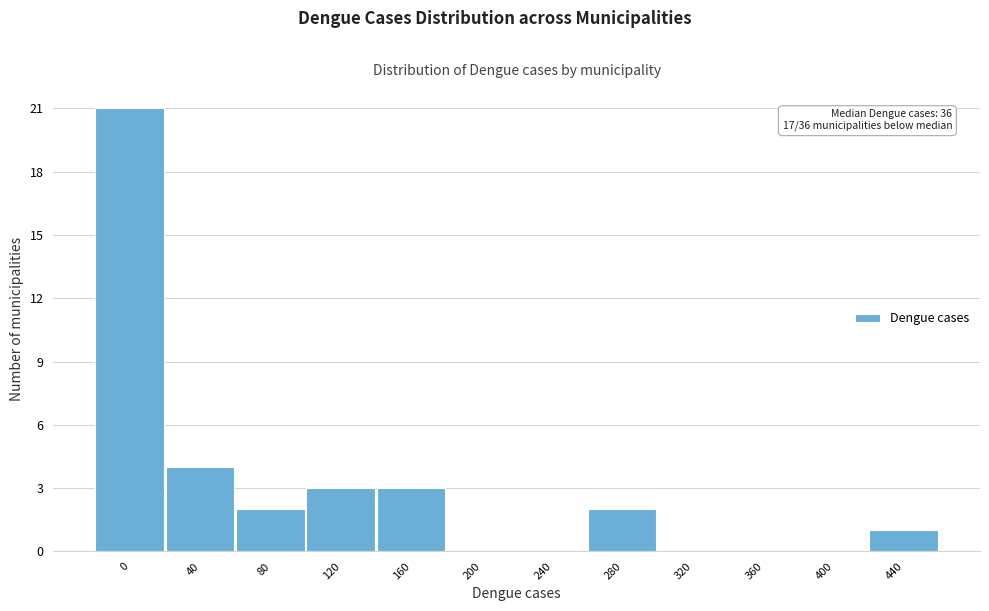

Reading left to right, list all the values displayed in this chart.

0=21	40=4	80=2	120=3	160=3	200=0	240=0	280=2	320=0	360=0	400=0	440=1